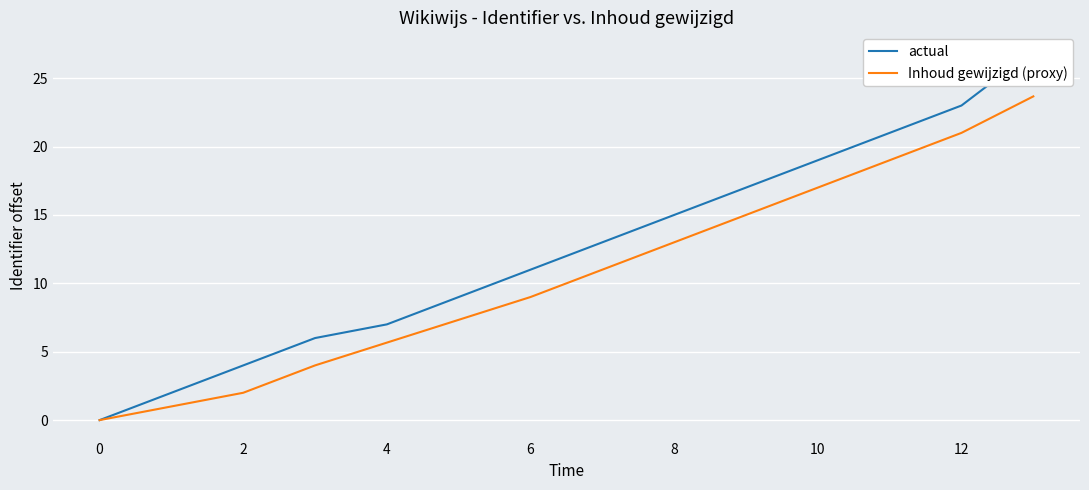

True or false: actual and Inhoud gewijzigd (proxy) intersect in this chart.

False